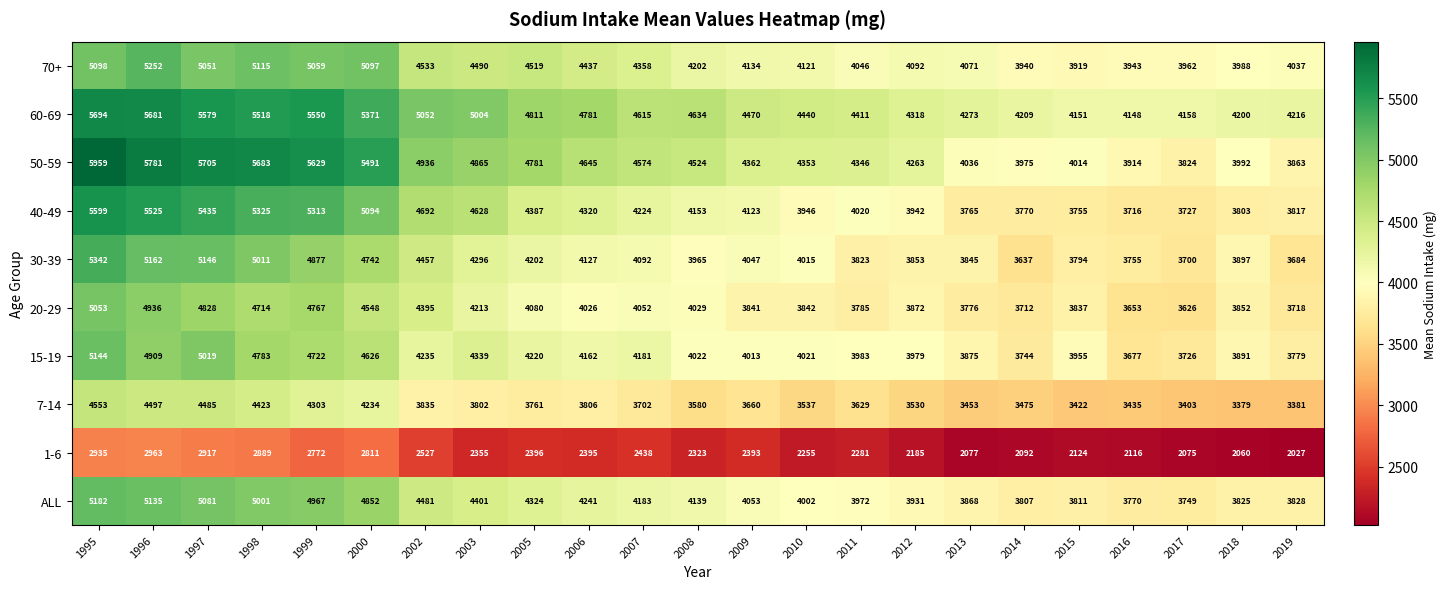

Which label corresponds to the largest value in the chart?

1995